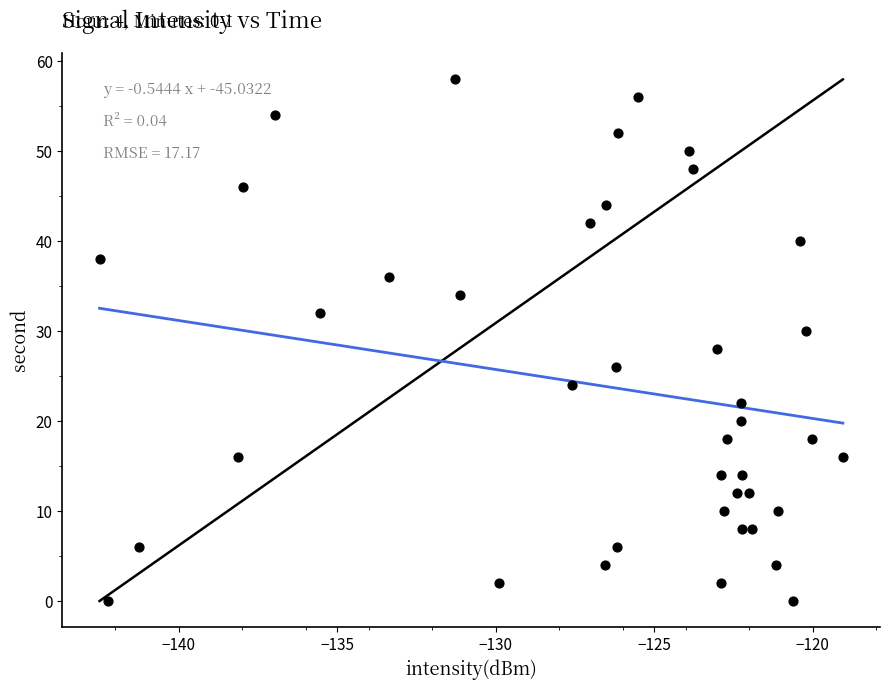

What is the range of Y values (max minus min)?

58